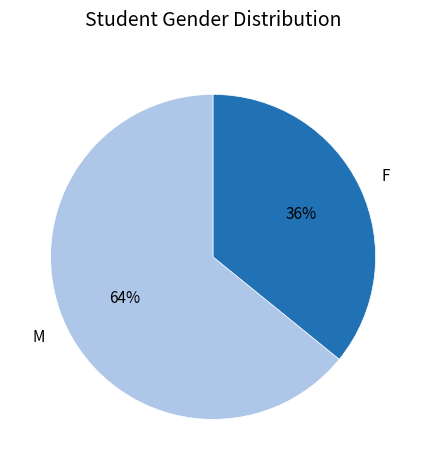

True or false: F accounts for 27% of the total.

False